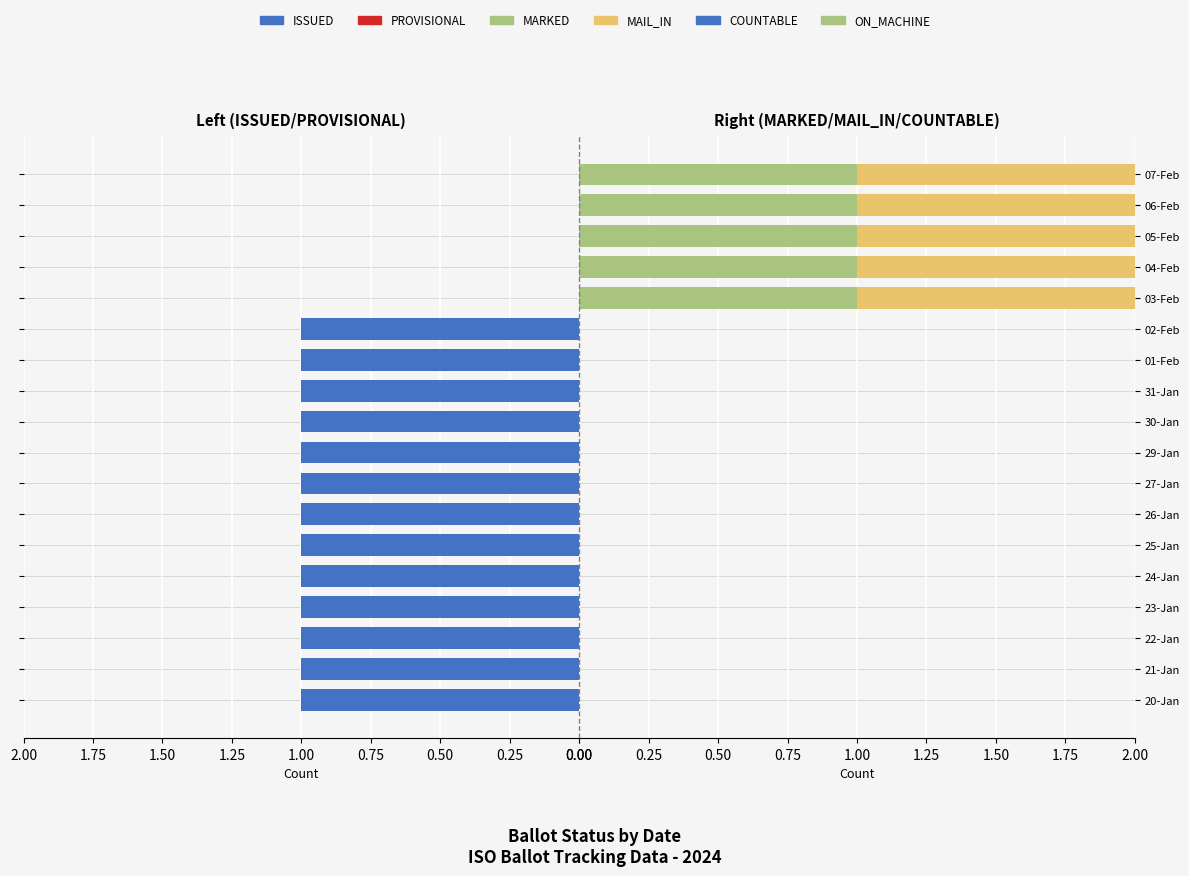

What are all the series names shown in the legend?

ISSUED, PROVISIONAL, MARKED, MAIL_IN, COUNTABLE, ON_MACHINE